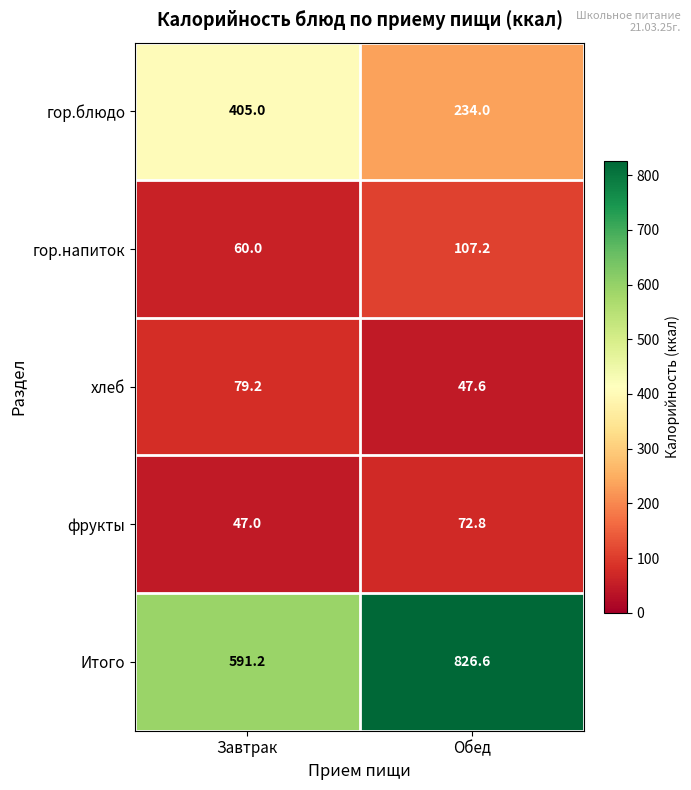

The хлеб series shows 62.4 at Обед. True or false?

False